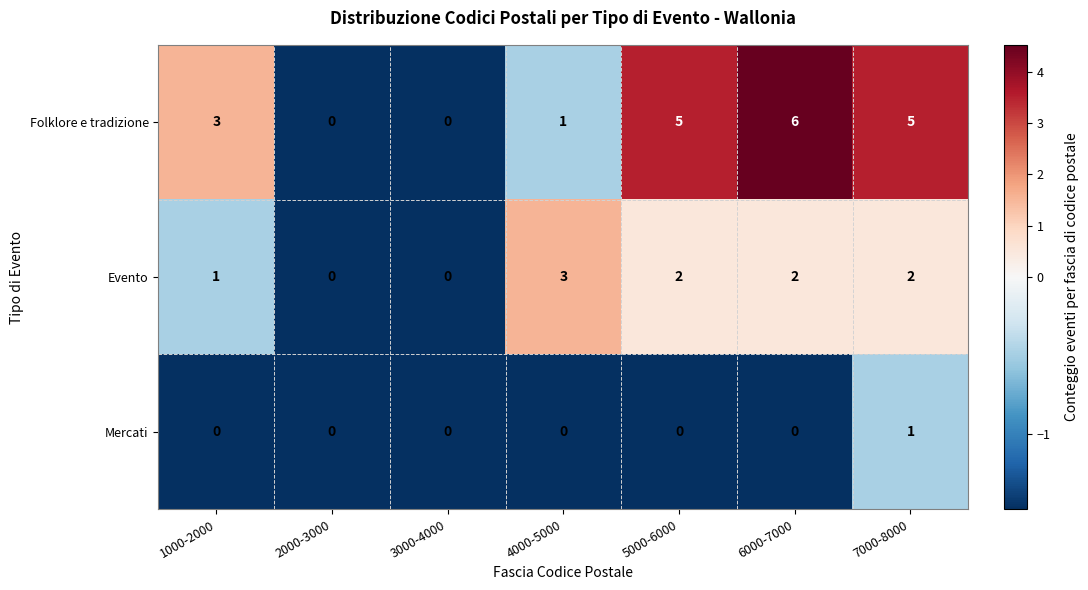

What is the maximum value for Folklore e tradizione?

6